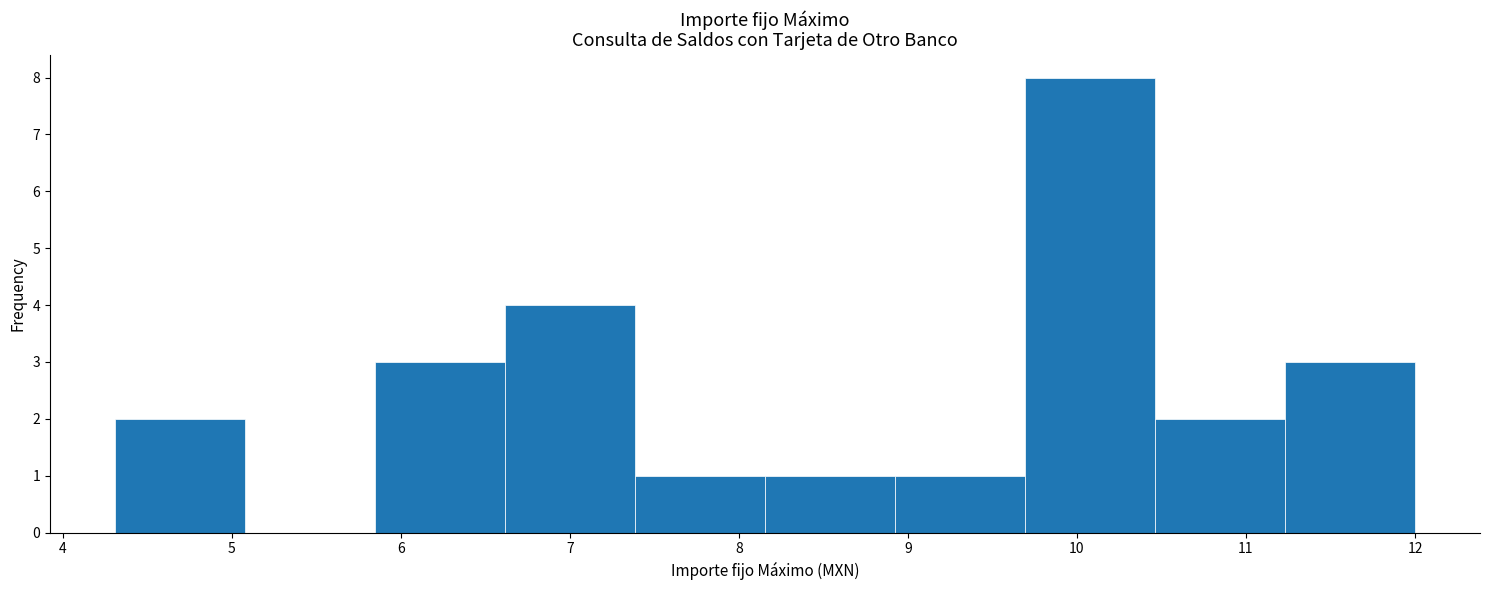

Reading left to right, transcribe this chart: for each bar, give the range it covers on the x-axis and its height. Neither the bar edges nor the heights are printed on the chart, so give them approximately, as read against the axes.

4.3 to 5.1: 2
5.1 to 5.8: 0
5.8 to 6.6: 3
6.6 to 7.4: 4
7.4 to 8.2: 1
8.2 to 8.9: 1
8.9 to 9.7: 1
9.7 to 10.5: 8
10.5 to 11.2: 2
11.2 to 12.0: 3